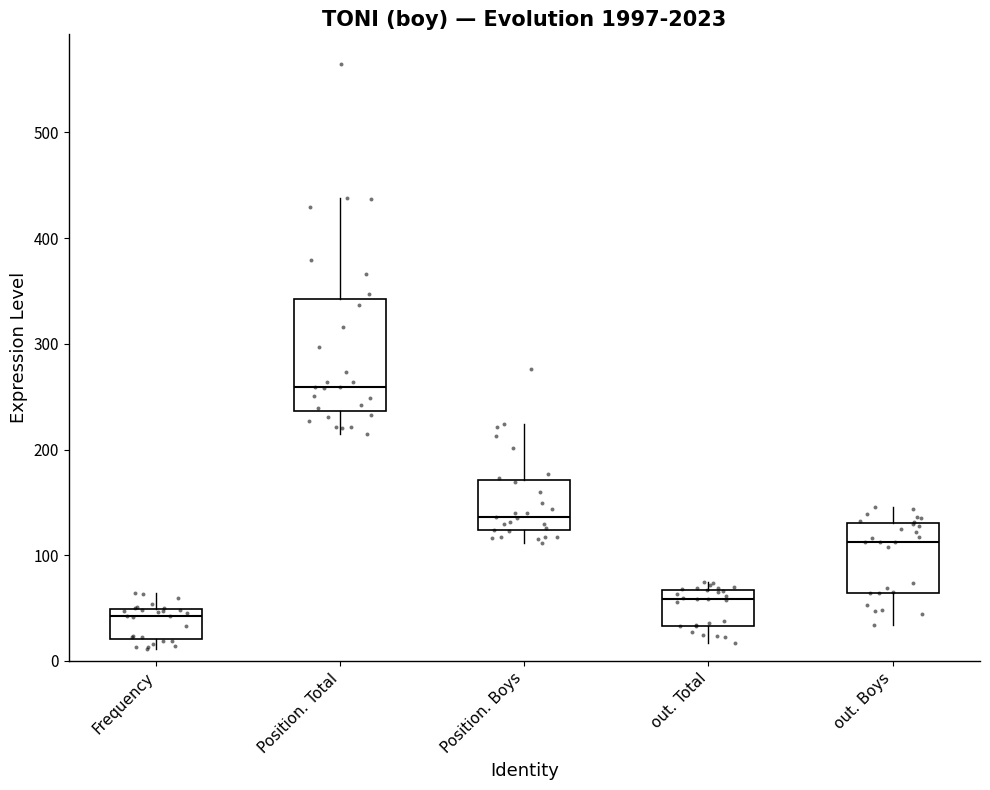

Reading left to right, transcribe this box plot: for each box, give where its median line is, the range the box spans, and where its two whiskers end, as read against the y-axis. The values are not printed on the chart, so give them approximately, as read against the axis.

Frequency: median 40, box 20 to 50, whiskers 10 to 60
Position. Total: median 260, box 240 to 340, whiskers 220 to 440
Position. Boys: median 140, box 120 to 170, whiskers 110 to 220
out. Total: median 60, box 30 to 70, whiskers 20 to 80
out. Boys: median 110, box 60 to 130, whiskers 30 to 150